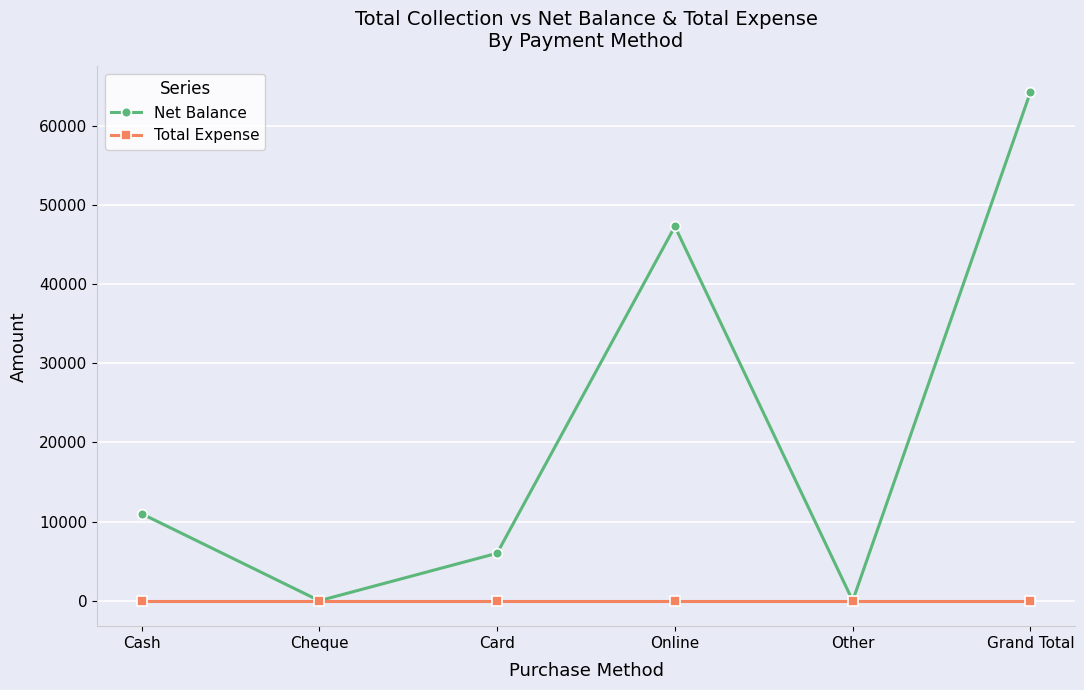

True or false: Net Balance has a value of 2500 at Card.

False